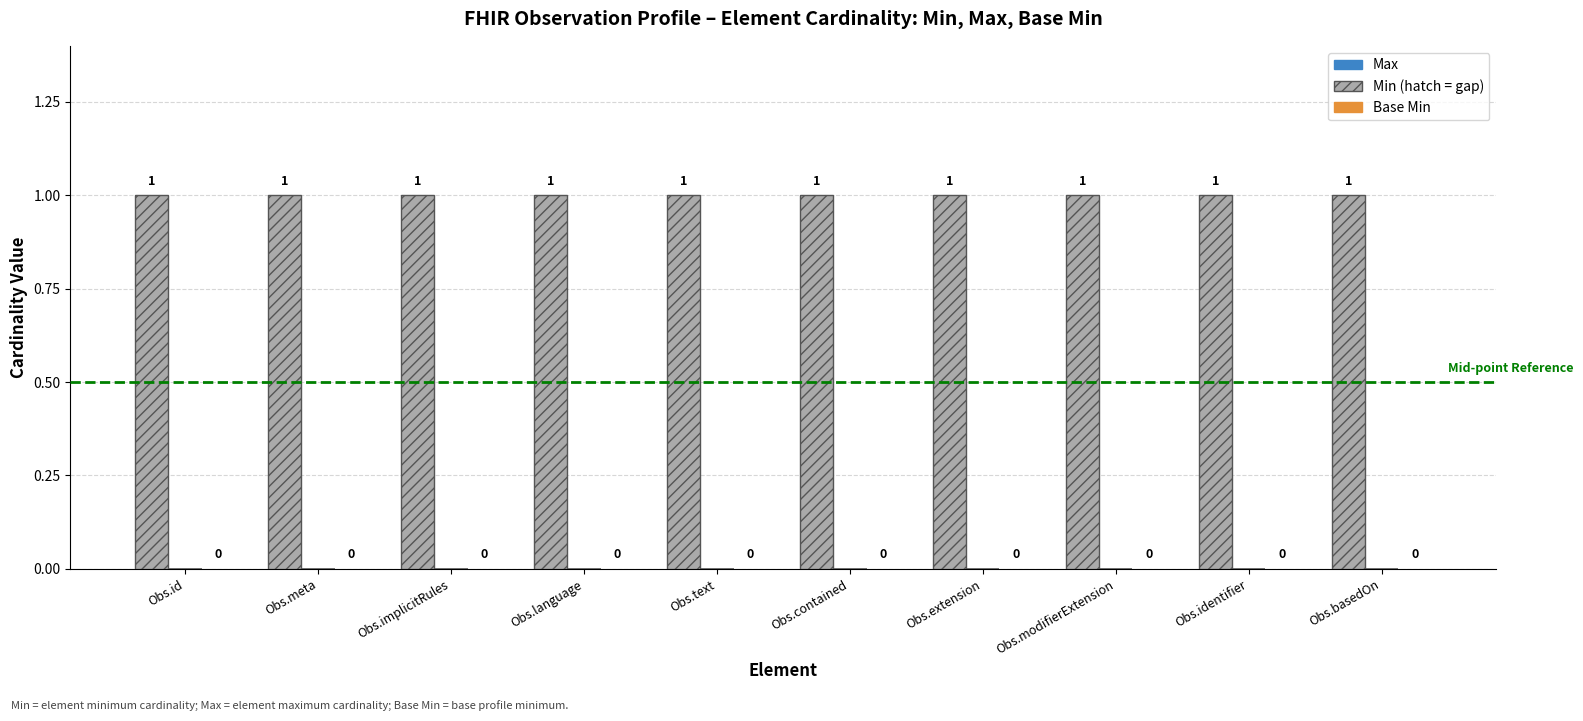

At which category is the sum across all series the highest?

Obs.id